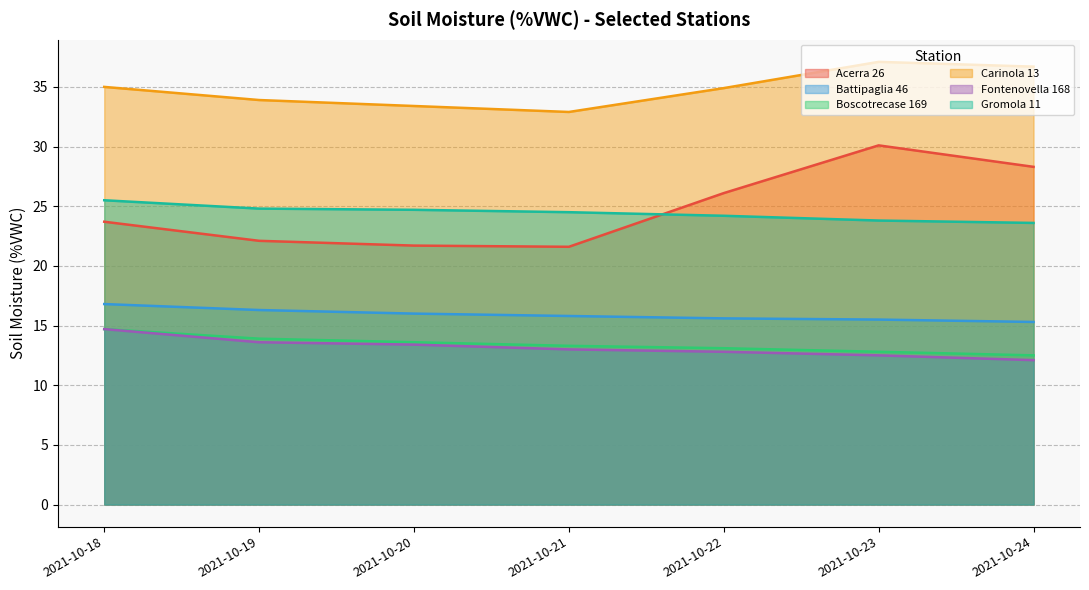

At 2021-10-20, list the series in order from largest to smallest.

Carinola 13, Gromola 11, Acerra 26, Battipaglia 46, Boscotrecase 169, Fontenovella 168